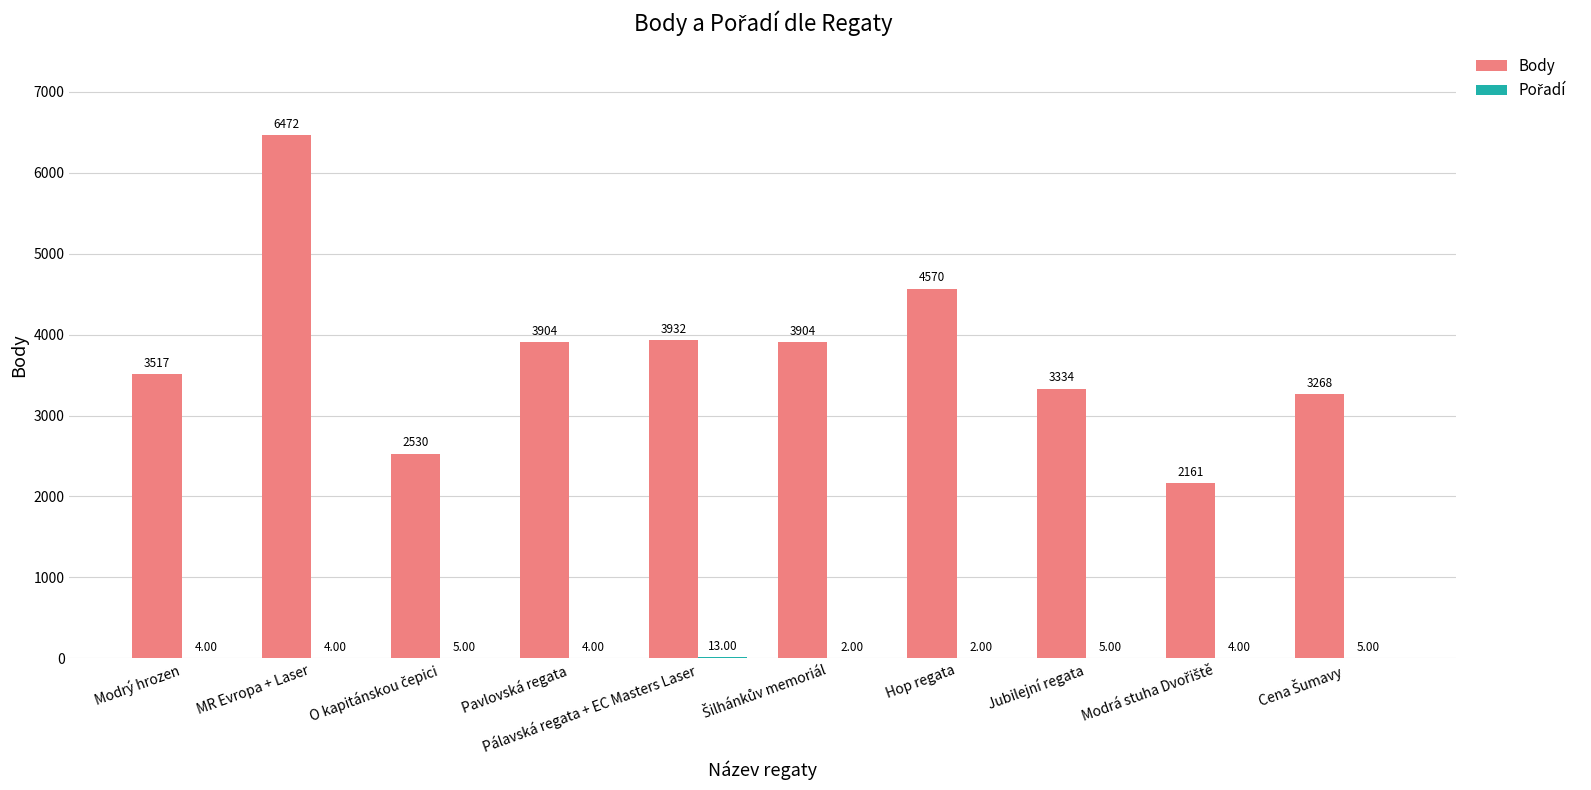

At which label does Body reach its peak?

MR Evropa + Laser